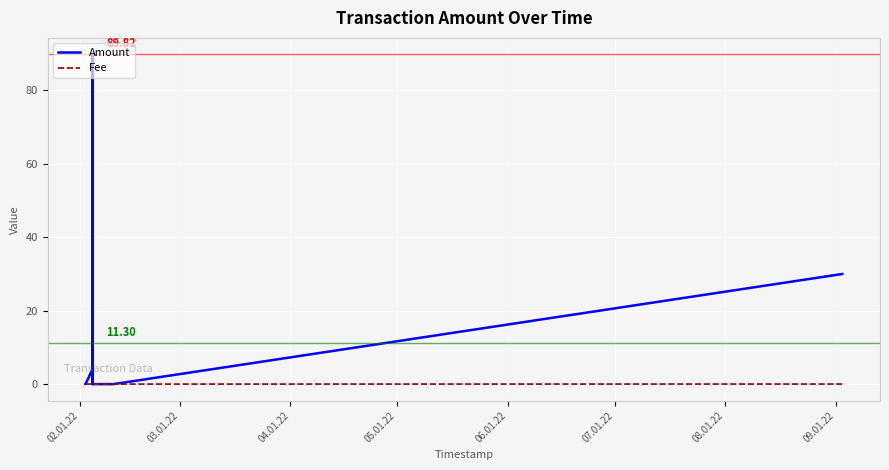

Between 02.01.22 and 05.01.22, which is larger?

05.01.22